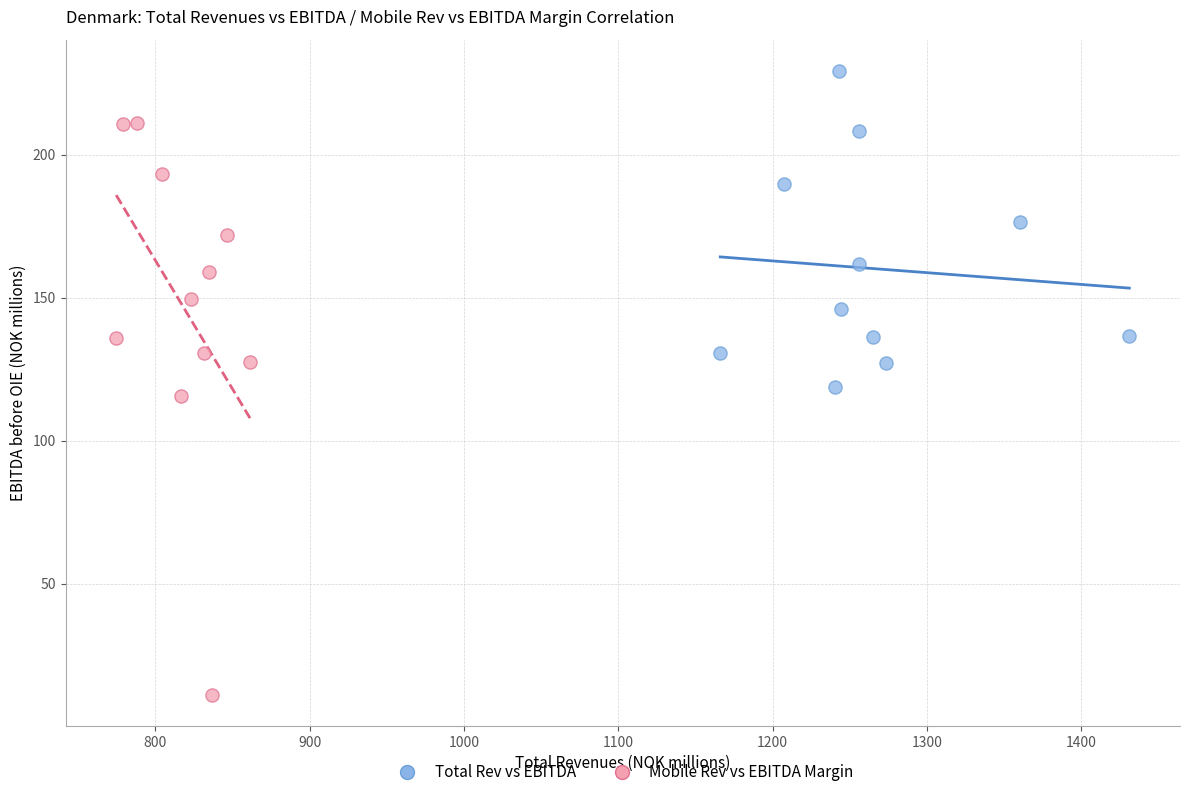

Which series contains the highest Y value?

Total Rev vs EBITDA